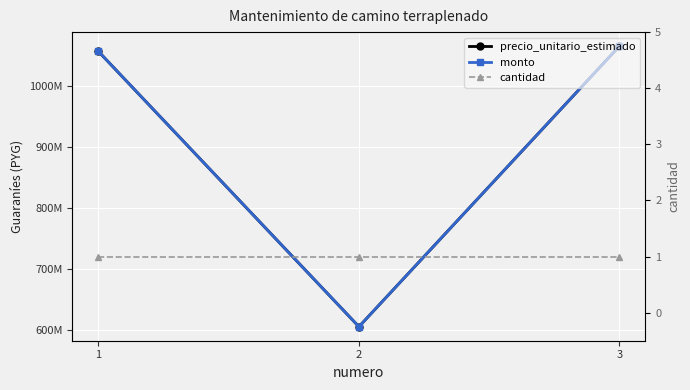

What is the difference between the maximum and second lowest values in the monto series?

8659852